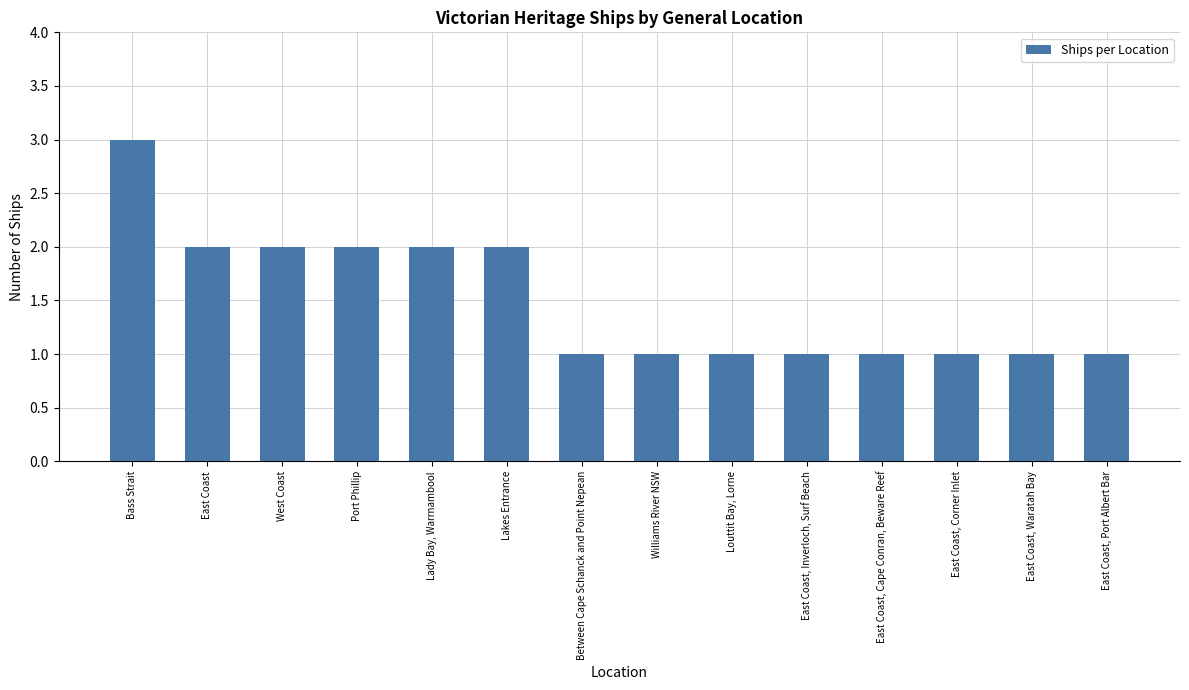

What is the ratio of the value at East Coast, Cape Conran, Beware Reef to the value at Louttit Bay, Lorne?

1.0